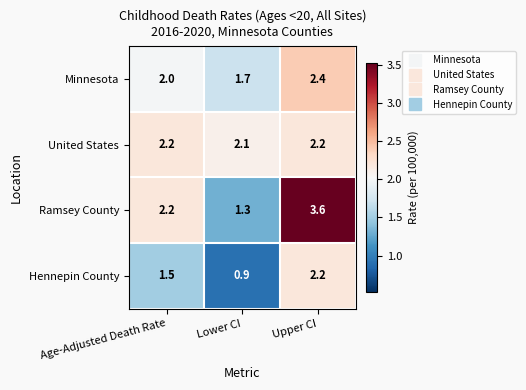

At which label is Hennepin County closest to 1?

Lower CI